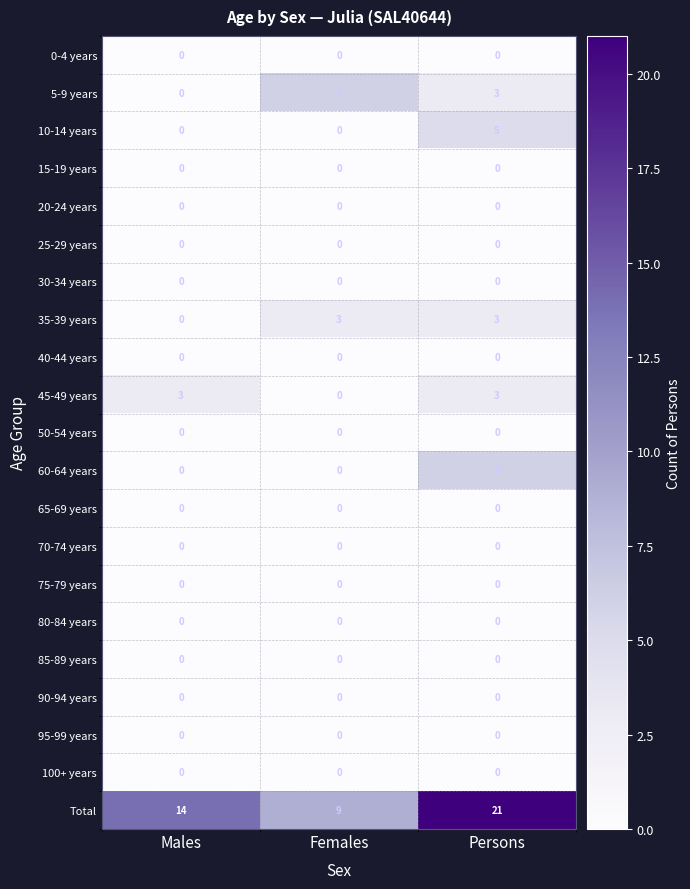

What is the maximum value shown in the chart?

21